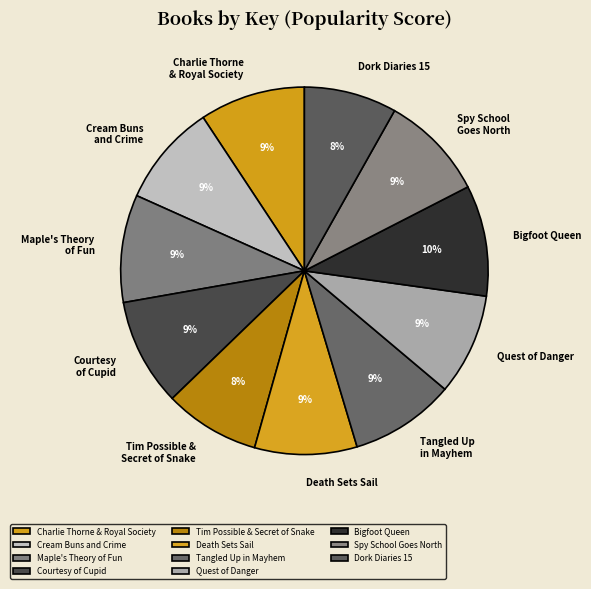

To the nearest percent, what is the average slice percentage?

9%